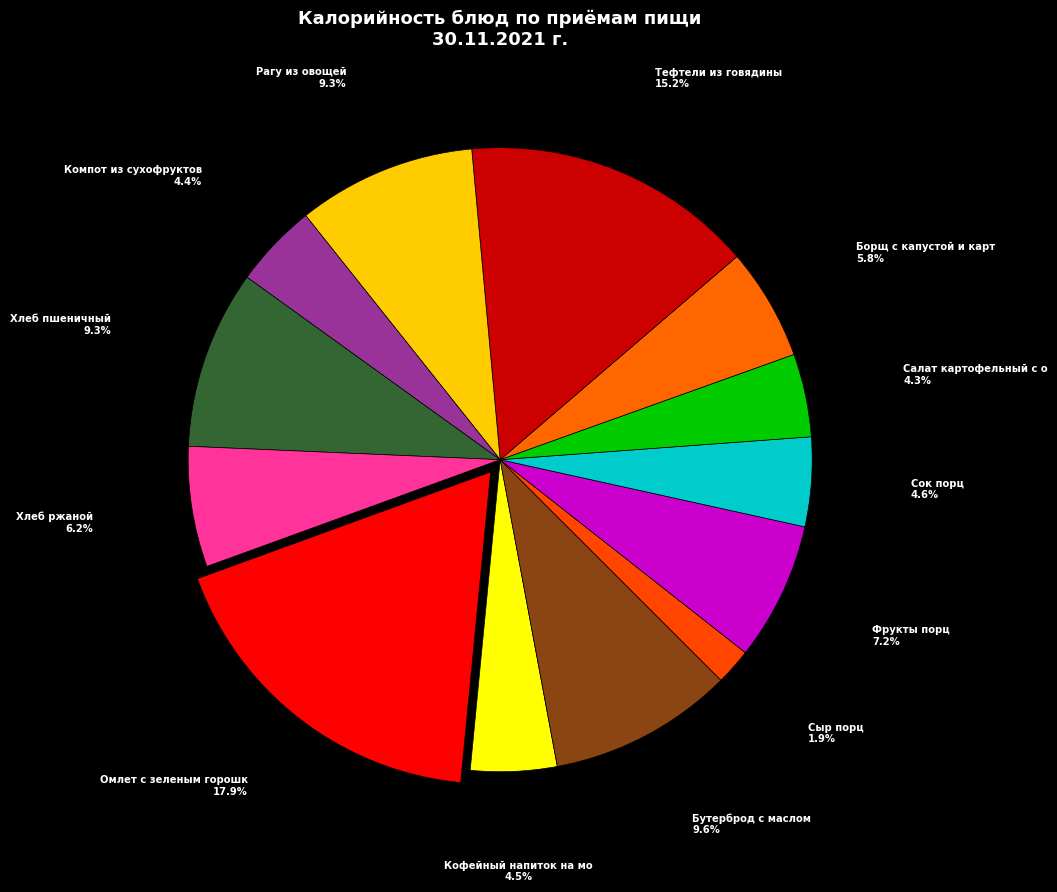

How many slices are in this pie chart?

13